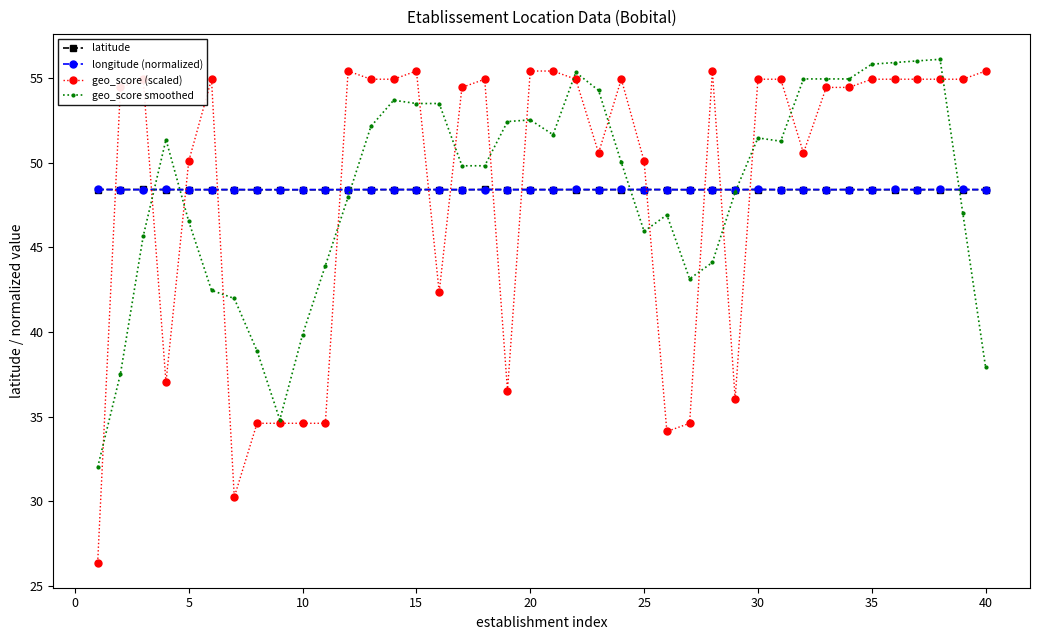

Which series has the largest range (max minus min)?

geo_score (scaled)